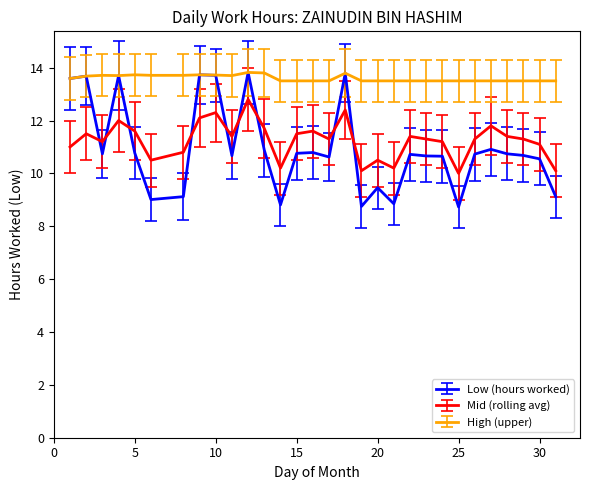

What is the difference between the maximum and minimum values in the Low (hours worked) series?

5.1